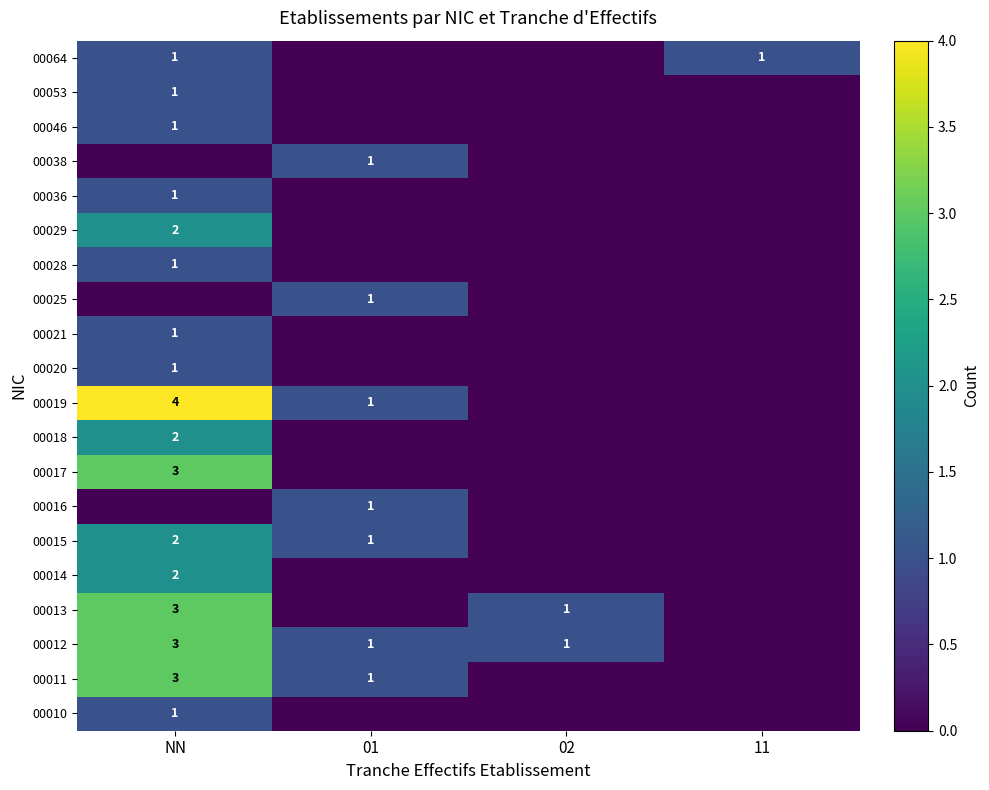

Is it true that 00053 equals 2 at NN?

False